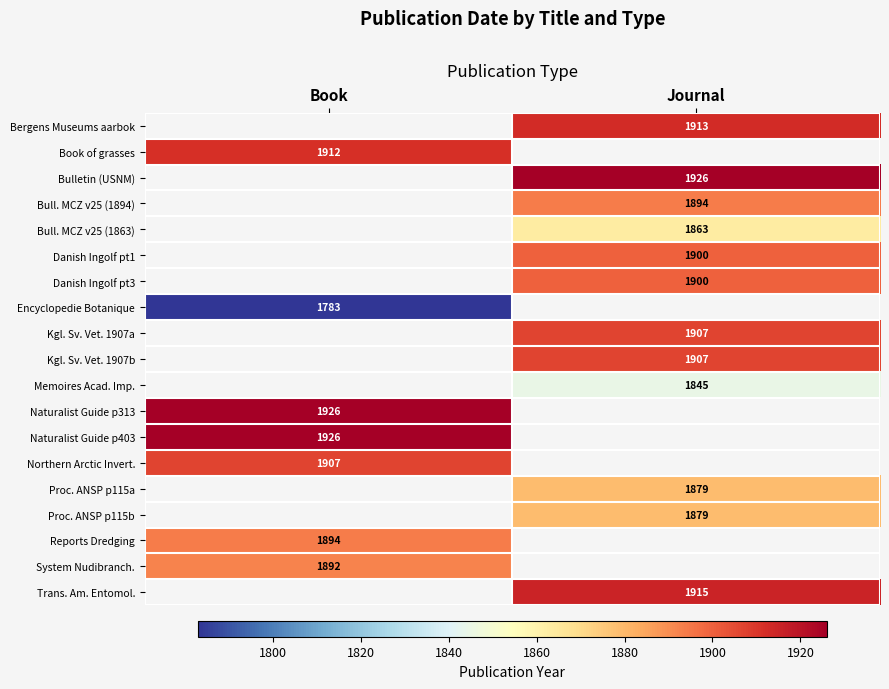

How many categories are shown in the chart?

2